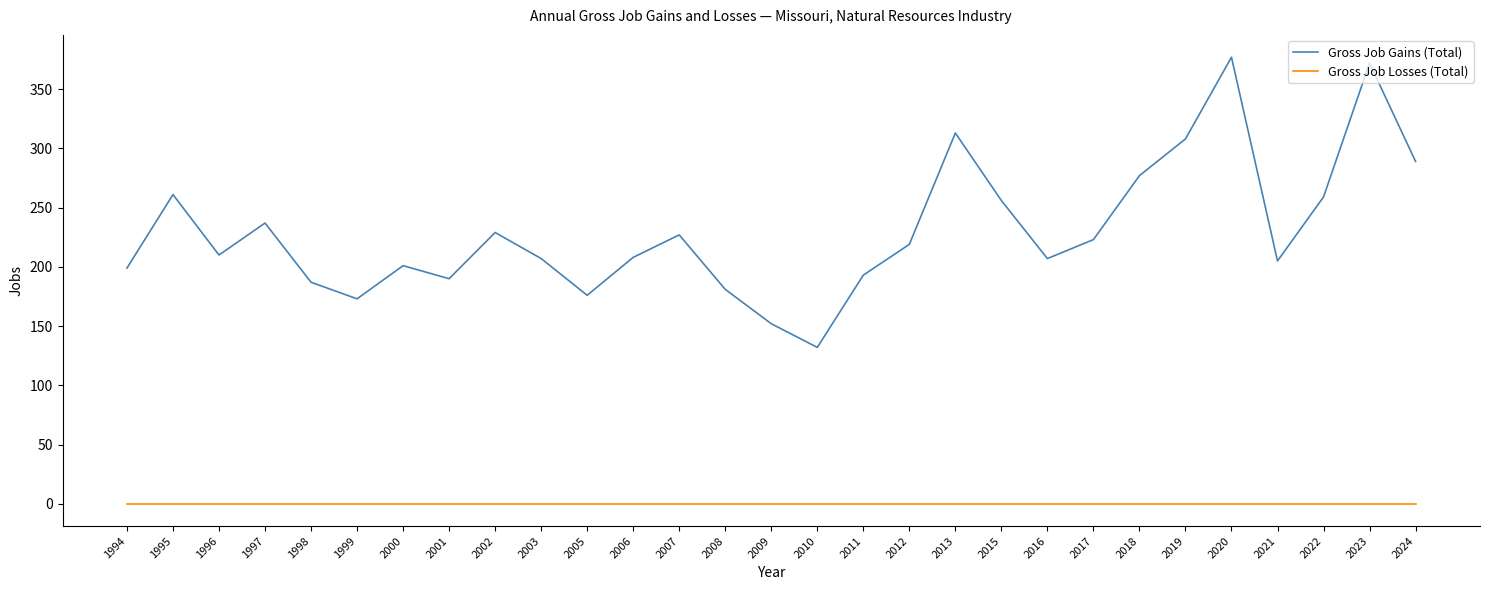

What are all the series names shown in the legend?

Gross Job Gains (Total), Gross Job Losses (Total)